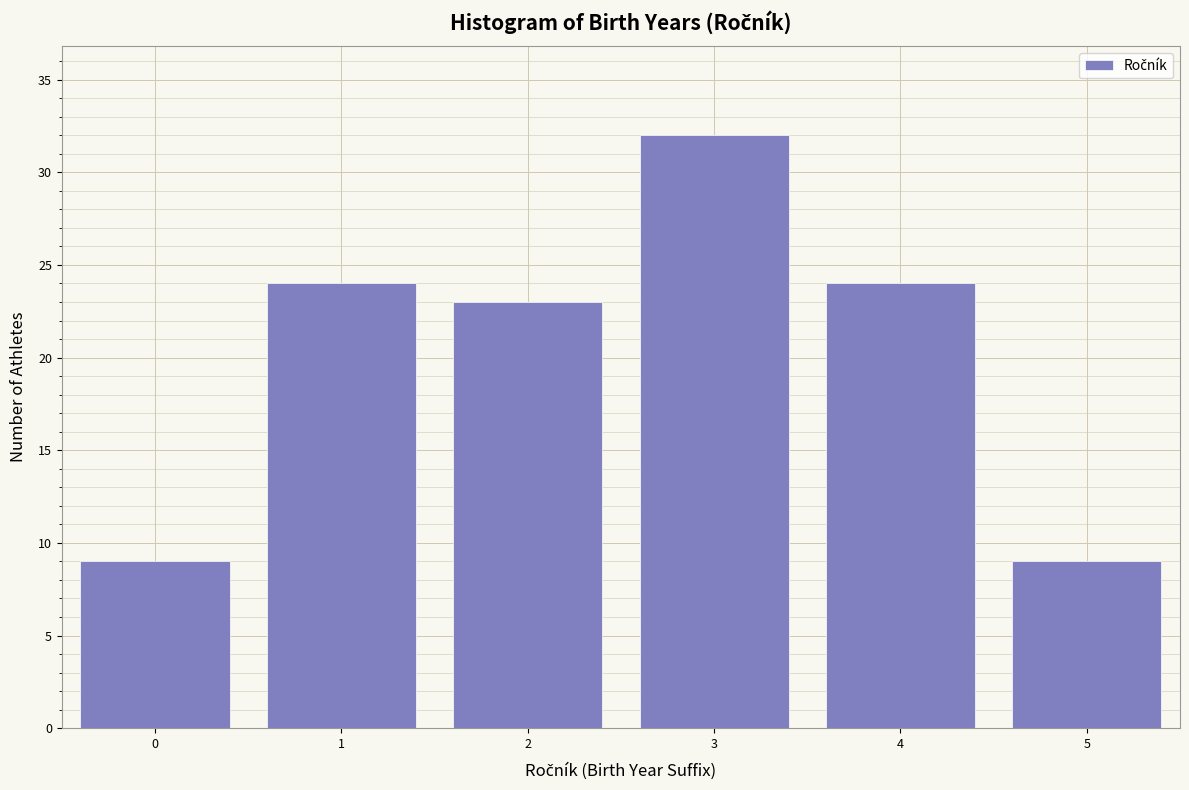

Which range on the x-axis has the tallest bar?

2.5 to 3.5